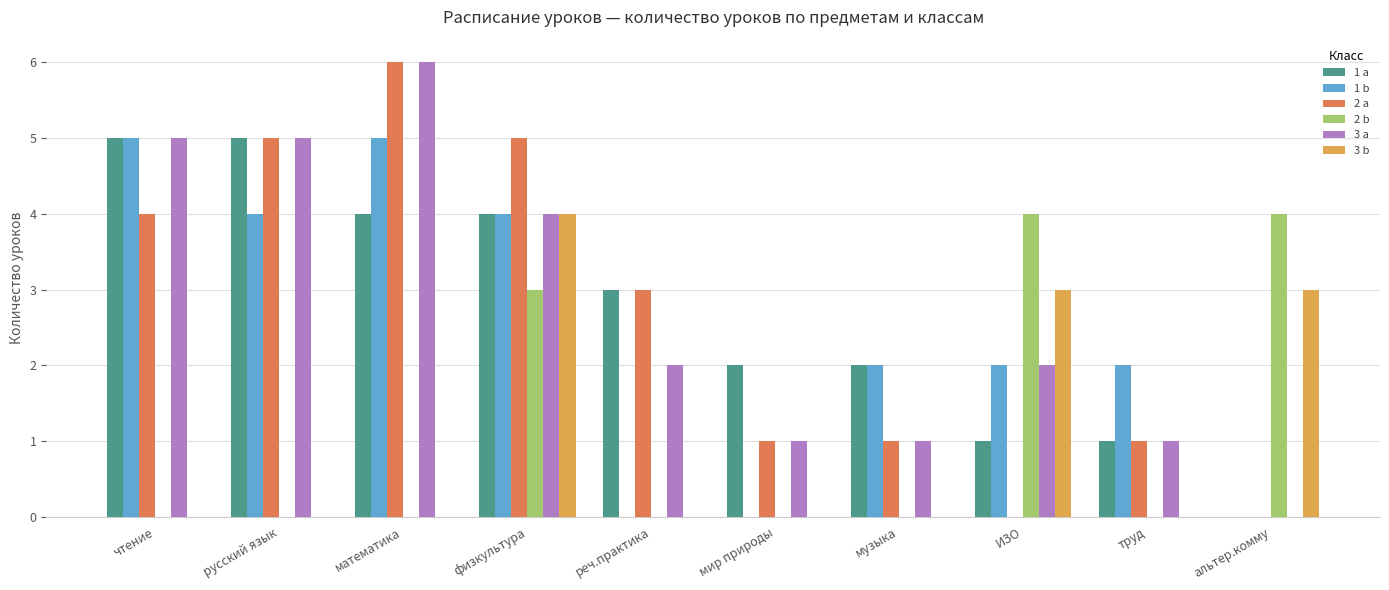

Is the value of 3 b at альтер.комму greater than the value of 3 a at чтение?

No